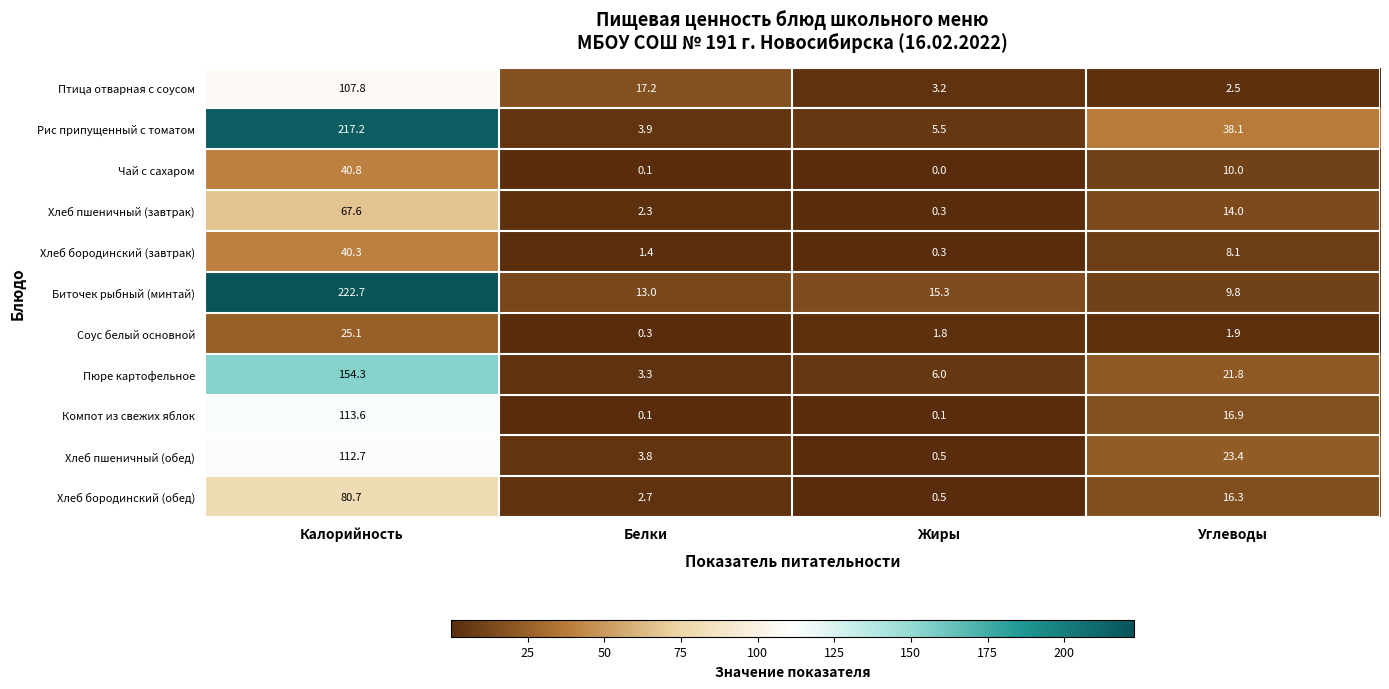

Rank the series by their maximum value, from lowest to highest.

Соус белый основной, Хлеб бородинский (завтрак), Чай с сахаром, Хлеб пшеничный (завтрак), Хлеб бородинский (обед), Птица отварная с соусом, Хлеб пшеничный (обед), Компот из свежих яблок, Пюре картофельное, Рис припущенный с томатом, Биточек рыбный (минтай)